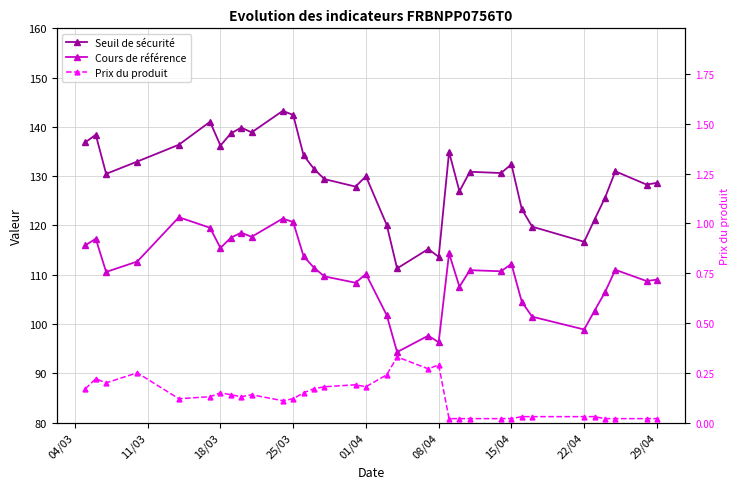

Which series has the largest total across all categories?

Seuil de sécurité